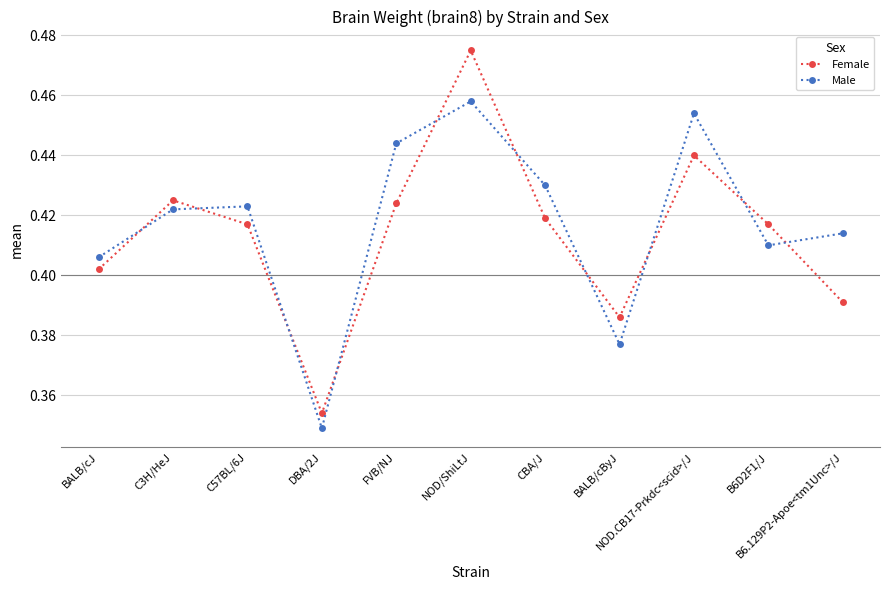

Which label corresponds to the largest value in the chart?

NOD/ShiLtJ